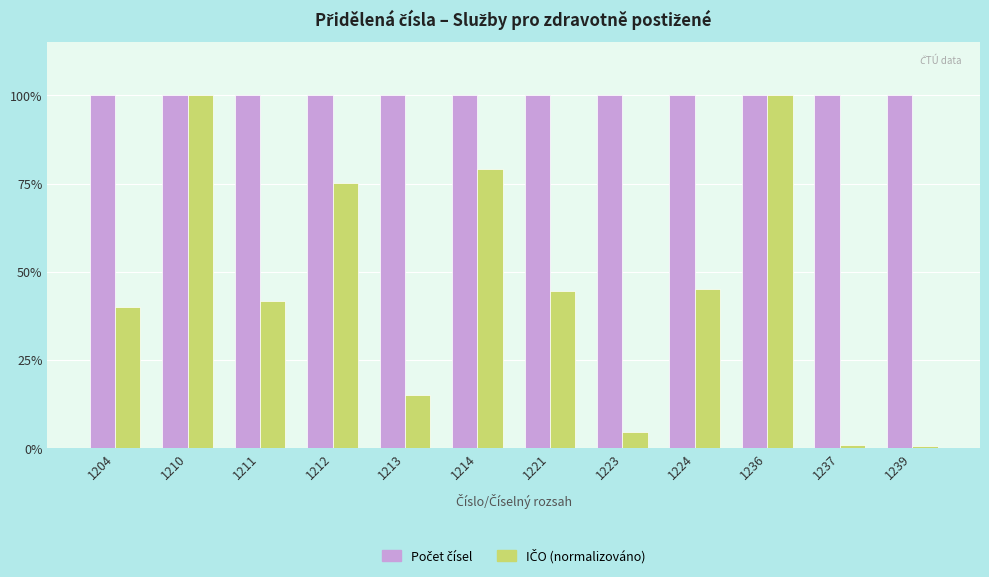

Rank the series by their average value, from lowest to highest.

IČO (normalizováno), Počet čísel